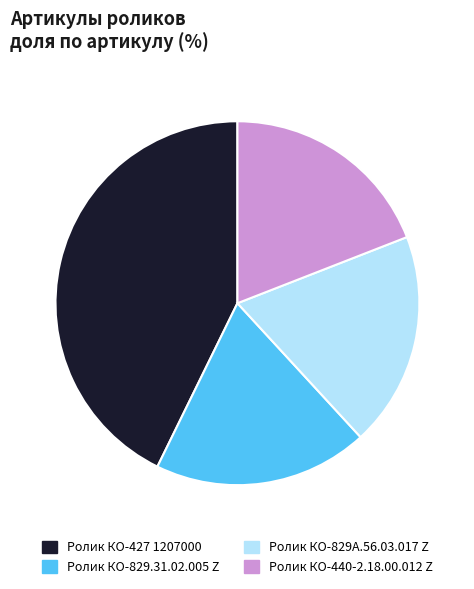

Does Ролик КО-440-2.18.00.012 Z represent more than half of the total?

No